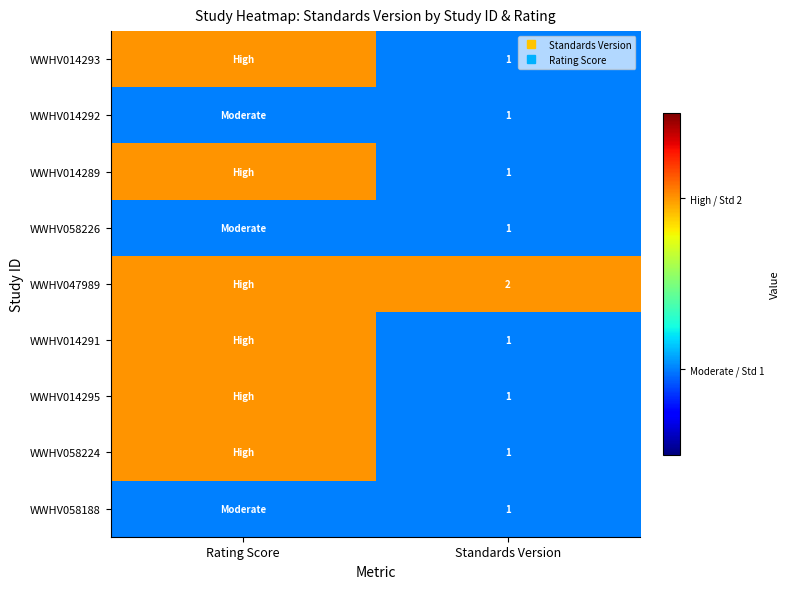

At how many categories does at least one series exceed 1?

2